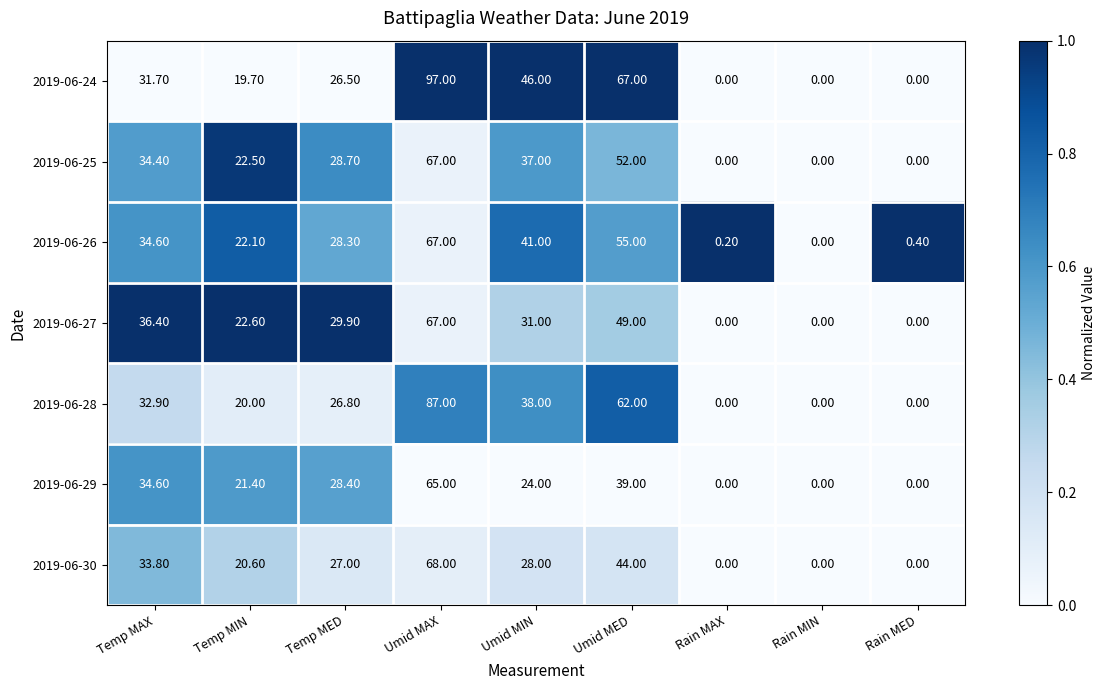

Rank the categories by 2019-06-26 value from lowest to highest.

Rain MIN, Rain MAX, Rain MED, Temp MIN, Temp MED, Temp MAX, Umid MIN, Umid MED, Umid MAX